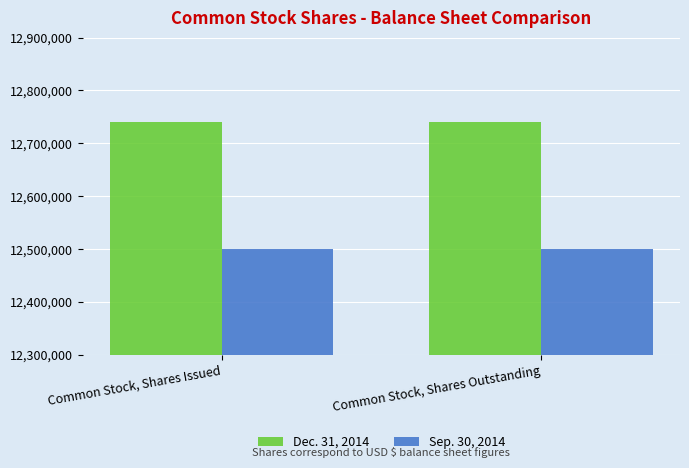

What is the maximum value for Sep. 30, 2014?

12500000